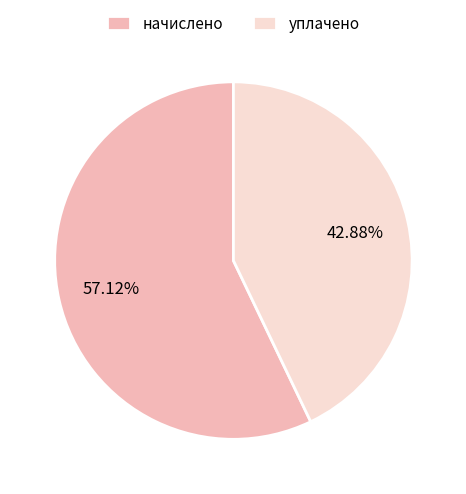

Does начислено account for over 50% of the chart?

Yes